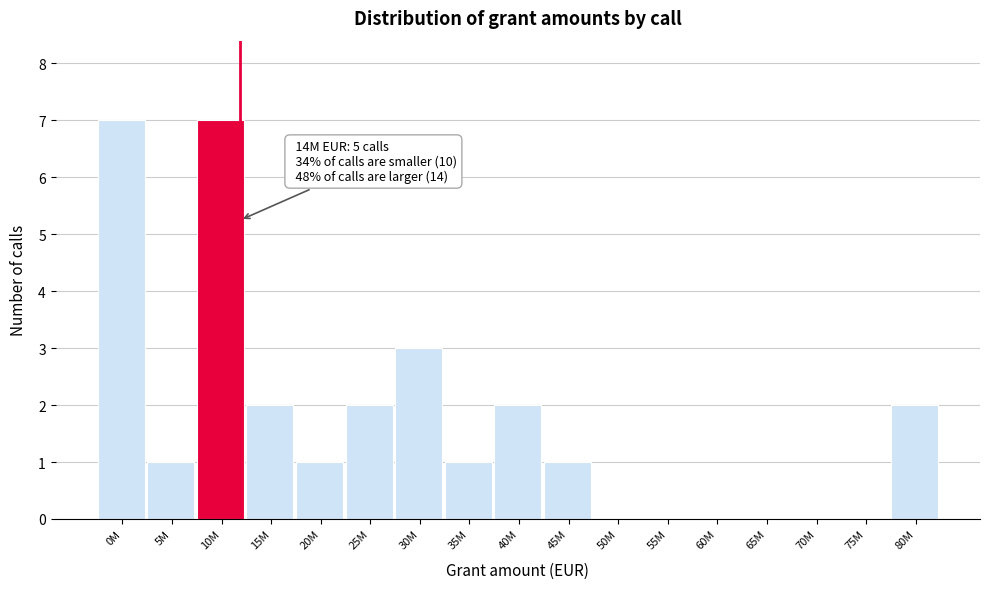

Reading right to left, extract all data points from this chart.

80M=2	75M=0	70M=0	65M=0	60M=0	55M=0	50M=0	45M=1	40M=2	35M=1	30M=3	25M=2	20M=1	15M=2	10M=7	5M=1	0M=7